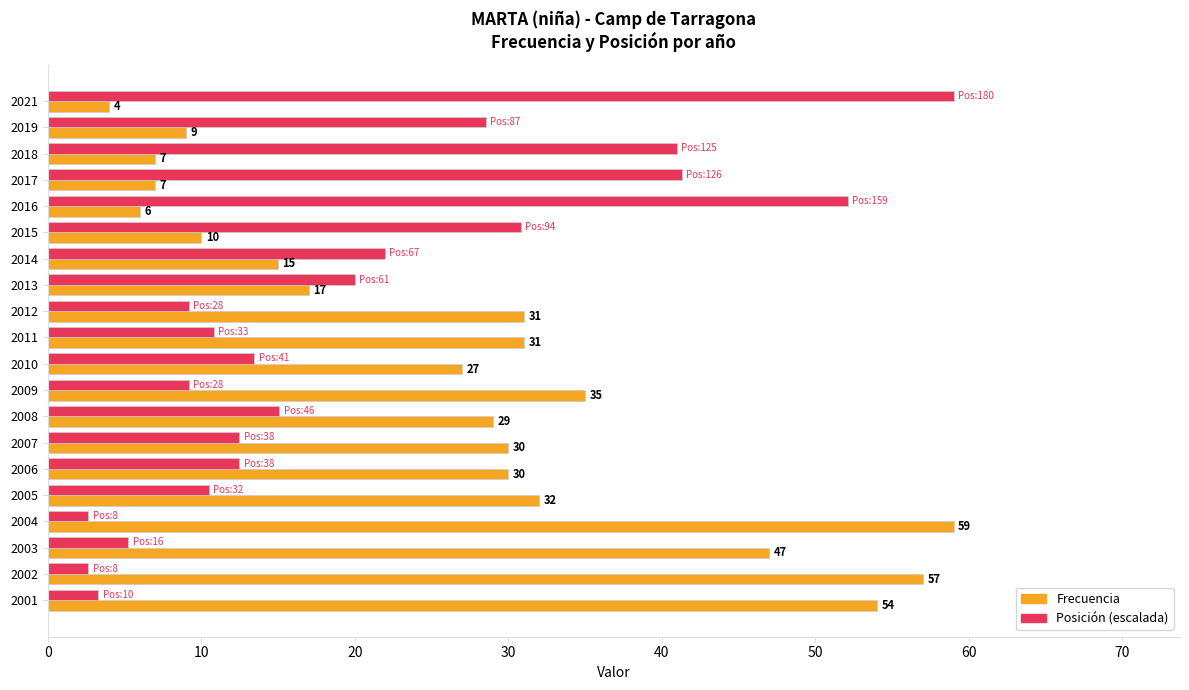

Which series has the largest total across all categories?

Frecuencia